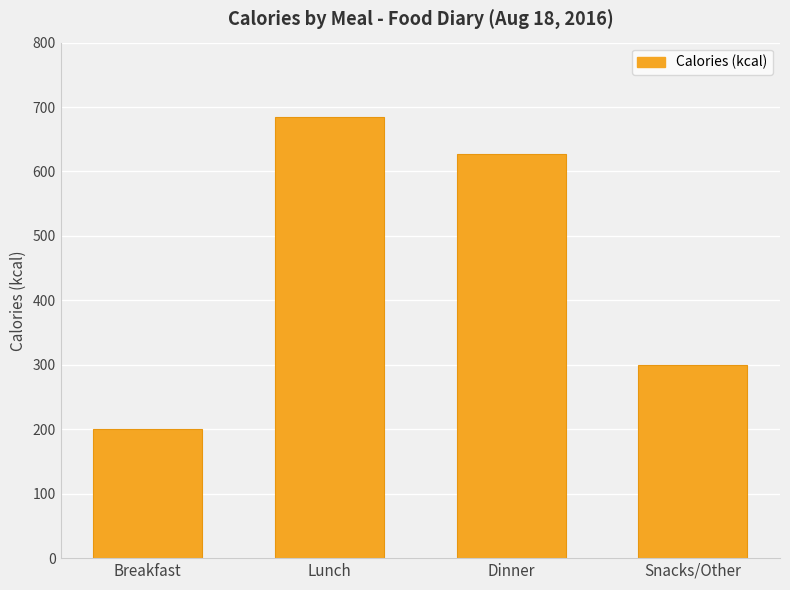

List the labels in order of value, smallest first.

Breakfast, Snacks/Other, Dinner, Lunch